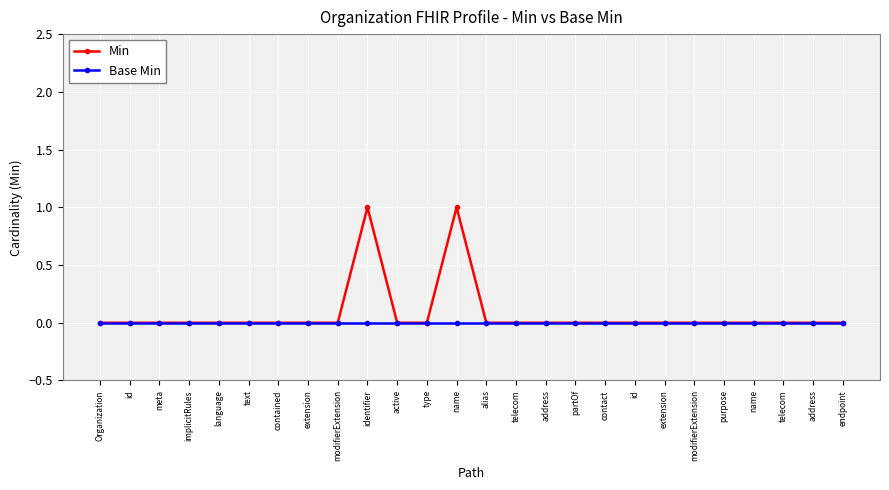

What is the highest value of the Min series?

1